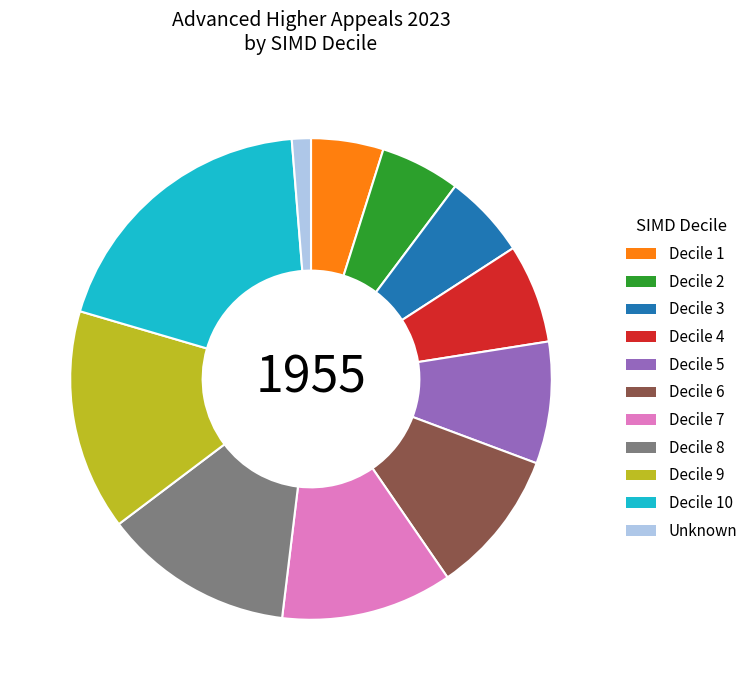

Is there any slice that represents more than half of the pie?

No